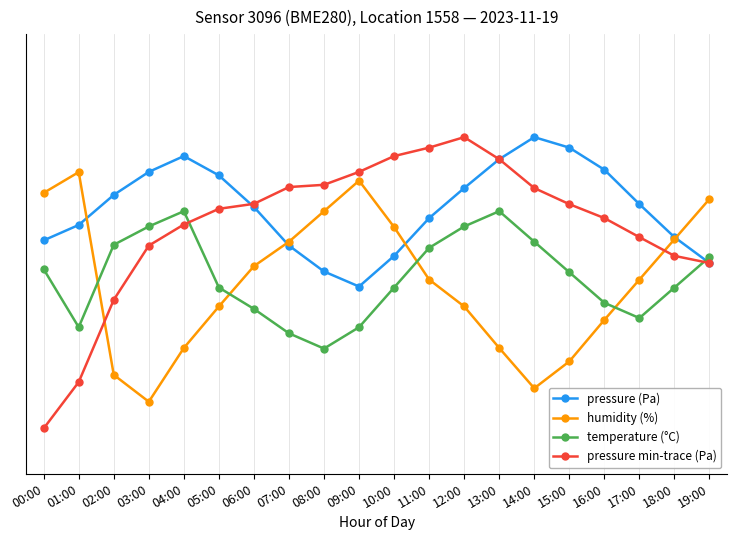

Reading left to right, extract all data points from this chart.

pressure (Pa): 00:00=0.6	01:00=0.6	02:00=0.7	03:00=0.8	04:00=0.8	05:00=0.8	06:00=0.7	07:00=0.6	08:00=0.5	09:00=0.5	10:00=0.5	11:00=0.6	12:00=0.7	13:00=0.8	14:00=0.9	15:00=0.8	16:00=0.8	17:00=0.7	18:00=0.6	19:00=0.5
humidity (%): 00:00=0.7	01:00=0.8	02:00=0.2	03:00=0.1	04:00=0.3	05:00=0.4	06:00=0.5	07:00=0.6	08:00=0.7	09:00=0.8	10:00=0.6	11:00=0.5	12:00=0.4	13:00=0.3	14:00=0.2	15:00=0.3	16:00=0.4	17:00=0.5	18:00=0.6	19:00=0.7
temperature (°C): 00:00=0.5	01:00=0.3	02:00=0.6	03:00=0.6	04:00=0.7	05:00=0.5	06:00=0.4	07:00=0.3	08:00=0.3	09:00=0.3	10:00=0.5	11:00=0.6	12:00=0.6	13:00=0.7	14:00=0.6	15:00=0.5	16:00=0.4	17:00=0.4	18:00=0.5	19:00=0.5
pressure min-trace (Pa): 00:00=0.1	01:00=0.2	02:00=0.4	03:00=0.6	04:00=0.6	05:00=0.7	06:00=0.7	07:00=0.7	08:00=0.7	09:00=0.8	10:00=0.8	11:00=0.8	12:00=0.9	13:00=0.8	14:00=0.7	15:00=0.7	16:00=0.6	17:00=0.6	18:00=0.5	19:00=0.5